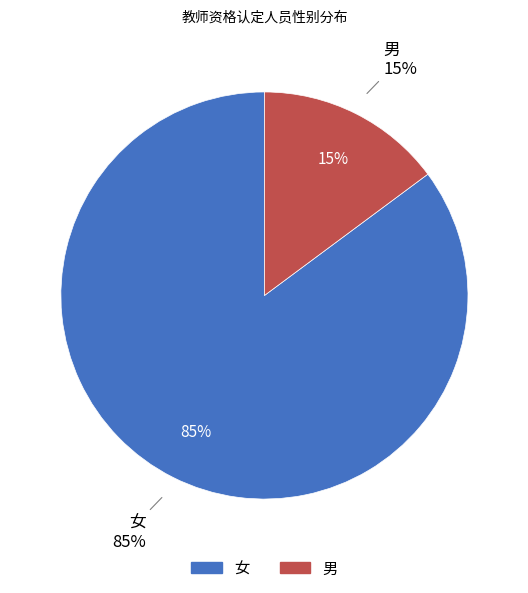

Does 男 account for over 50% of the chart?

No